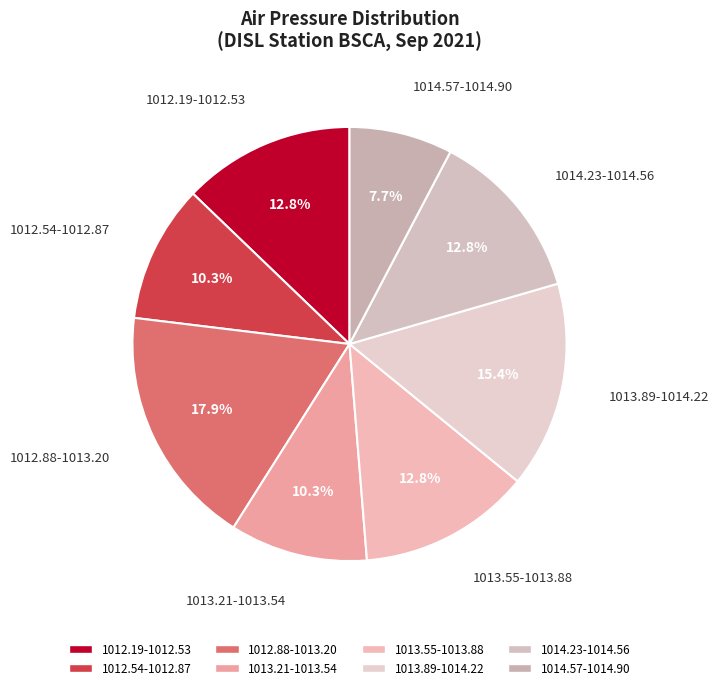

How many slices are in this pie chart?

8